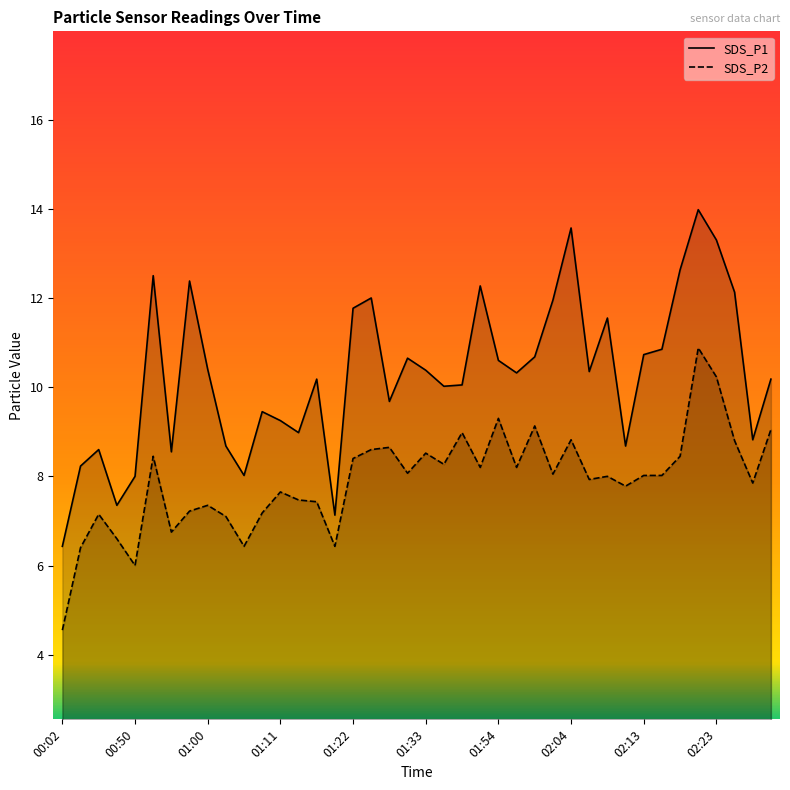

What is the label of the 16th point from the right?

01:54